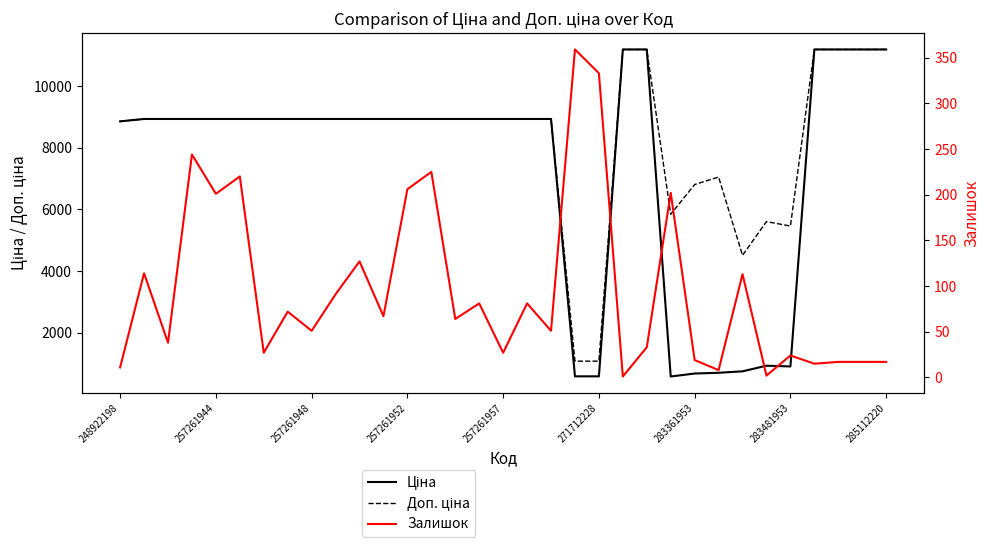

Reading left to right, transcribe all the data shown in this chart.

Ціна: 8856.7	8934.1	8934.1	8934.1	8934.1	8934.1	8934.1	8934.1	8934.1	8934.1	8934.1	8934.1	8934.1	8934.1	8934.1	8934.1	8934.1	8934.1	8934.1	589.9	589.9	11188.2	11188.2	584.4	681.0	705.1	752.2	934.5	910.4	11188.2	11188.2	11188.2	11188.2
Доп. ціна: 8856.7	8934.1	8934.1	8934.1	8934.1	8934.1	8934.1	8934.1	8934.1	8934.1	8934.1	8934.1	8934.1	8934.1	8934.1	8934.1	8934.1	8934.1	8934.1	1081.7	1081.7	11188.2	11188.2	5843.9	6809.8	7051.3	4513.3	5607.2	5462.3	11188.2	11188.2	11188.2	11188.2
Залишок: 11.0	114.0	38.0	244.0	201.0	220.0	27.0	72.0	51.0	91.0	127.0	67.0	206.0	225.0	64.0	81.0	27.0	81.0	51.0	359.0	333.0	1.0	33.0	202.0	19.0	8.0	113.0	2.0	24.0	15.0	17.0	17.0	17.0